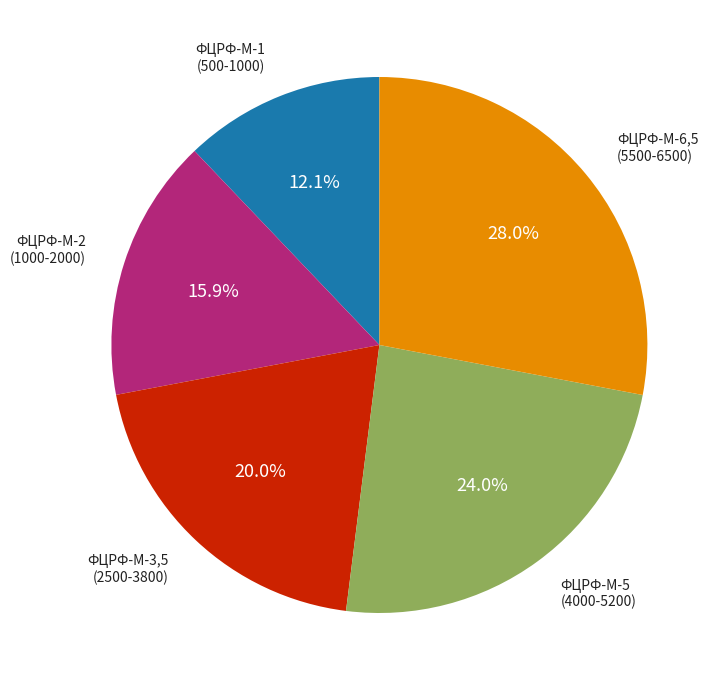

How many slices are in this pie chart?

5